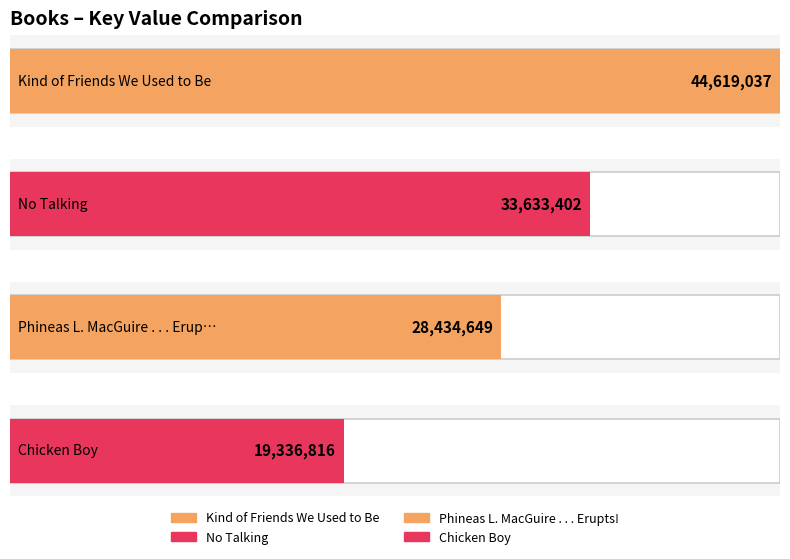

What is the value of the 2nd bar from the left?

33633402